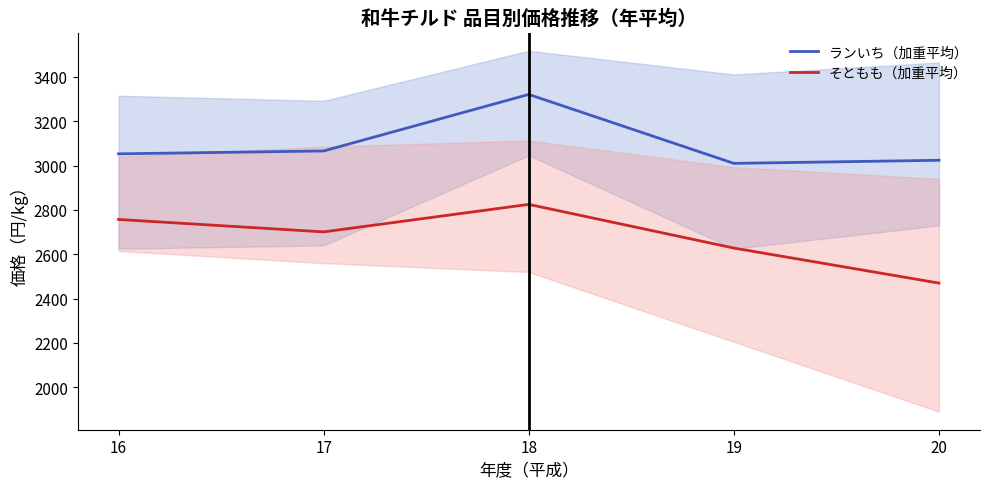

List the series in order of their overall mean, lowest first.

そともも（加重平均）, ランいち（加重平均）